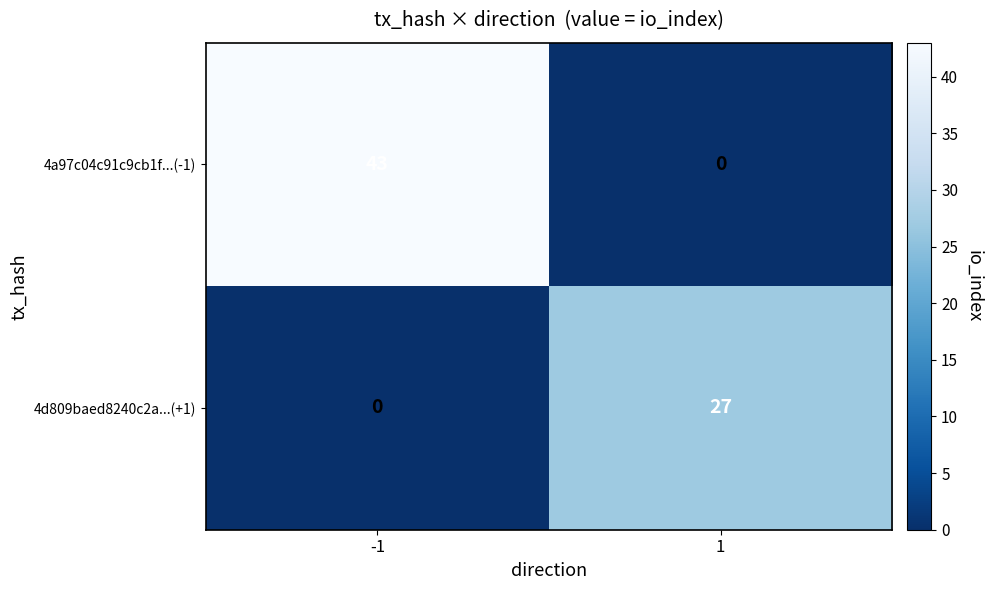

Reading left to right, transcribe all the data shown in this chart.

4a97c04c91c9cb1f...(-1): 43	0
4d809baed8240c2a...(+1): 0	27